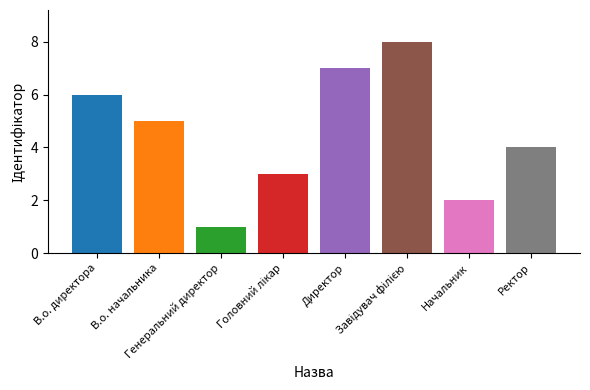

What is the difference between the second highest and second lowest values?

5